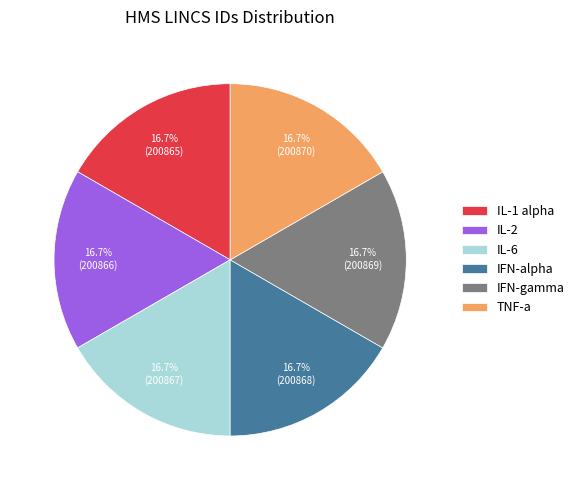

Count the number of slices in the pie.

6